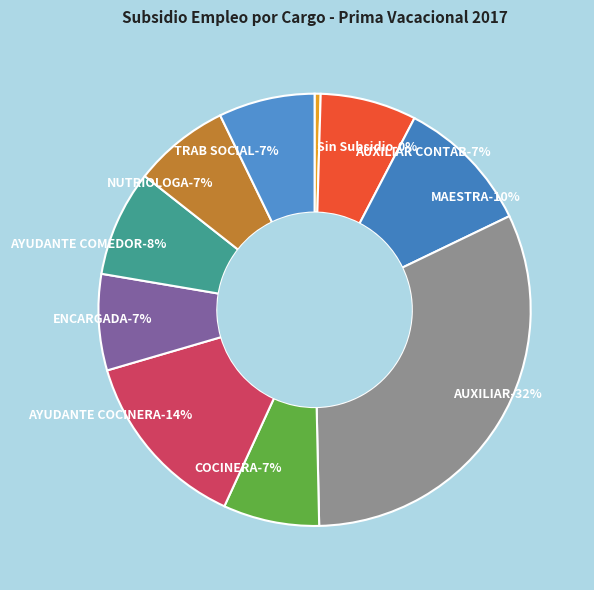

Between DIRECTORA and AUXILIAR, which is larger?

AUXILIAR